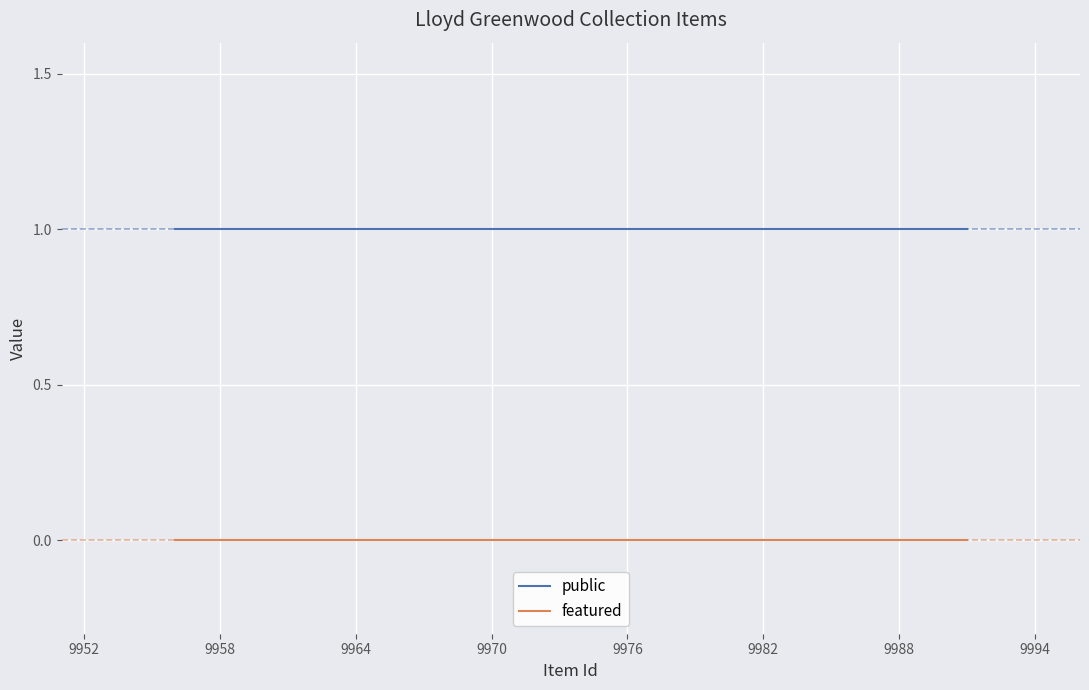

List the series in order of their peak value, lowest first.

featured, public